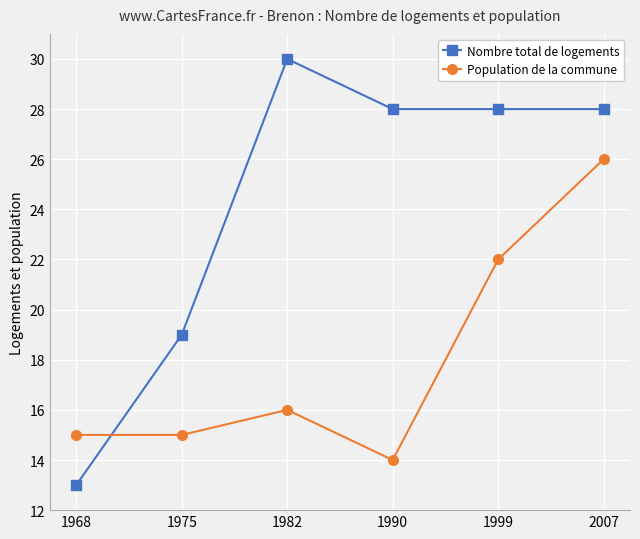

Reading left to right, what are all the values shown in this chart?

Nombre total de logements: 1968=13	1975=19	1982=30	1990=28	1999=28	2007=28
Population de la commune: 1968=15	1975=15	1982=16	1990=14	1999=22	2007=26